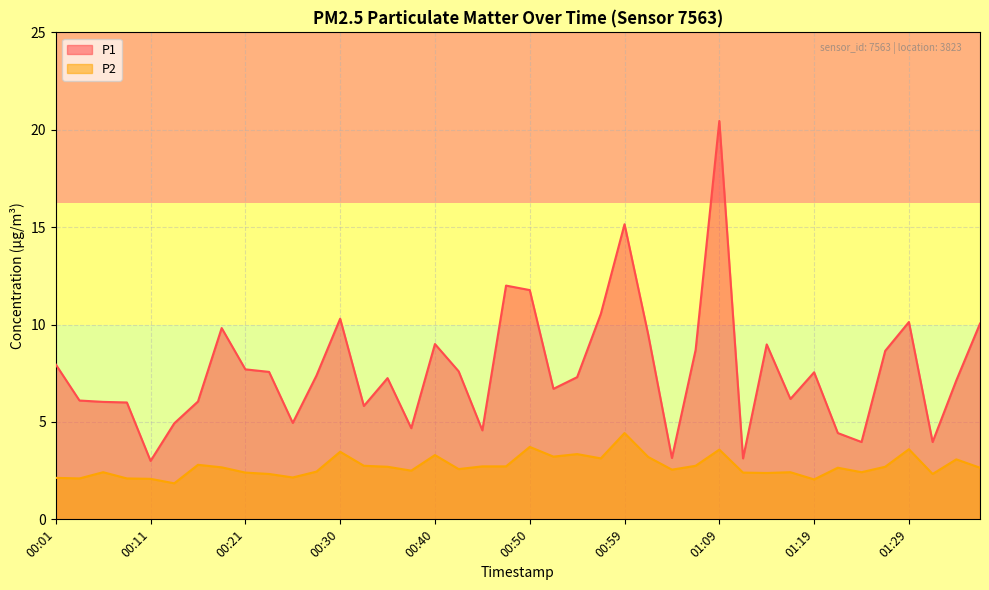

What are all the series names shown in the legend?

P1, P2